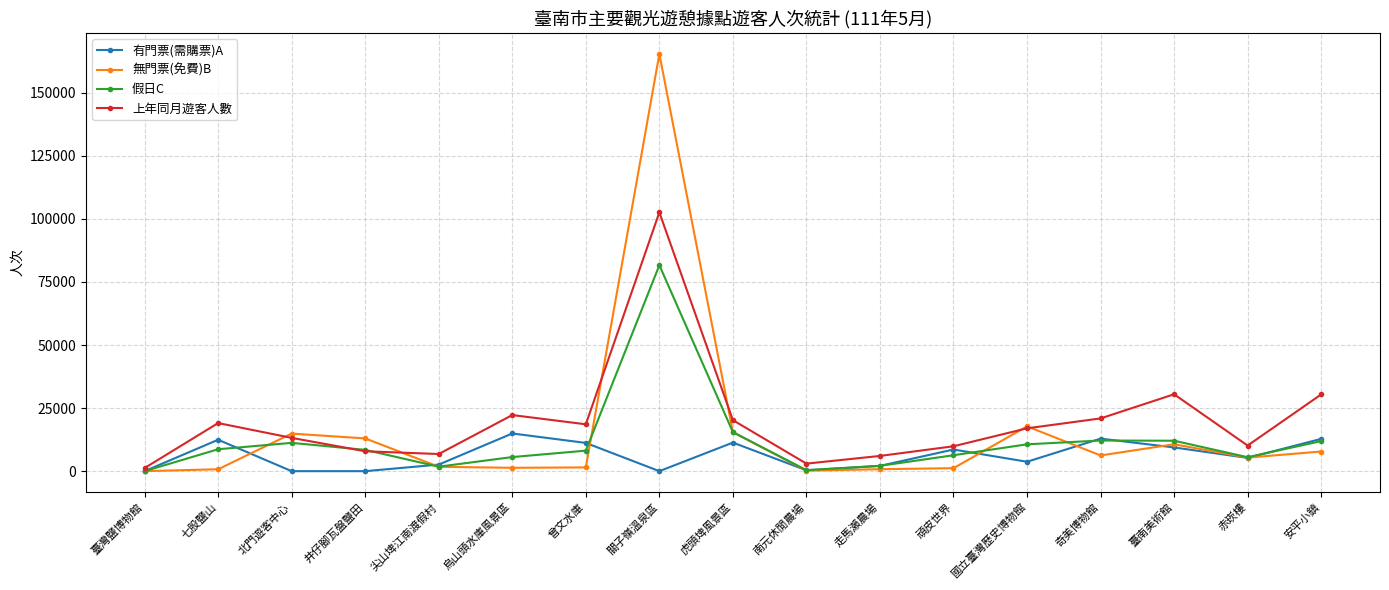

Where is 無門票(免費)B nearest to the value 82694?

國立臺灣歷史博物館